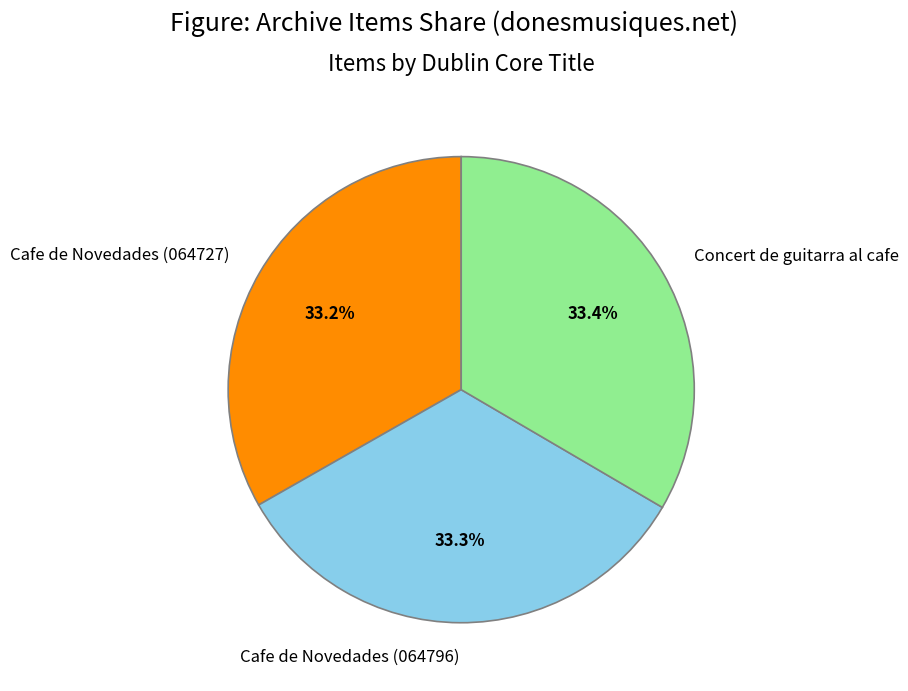

How many segments does this pie chart have?

3